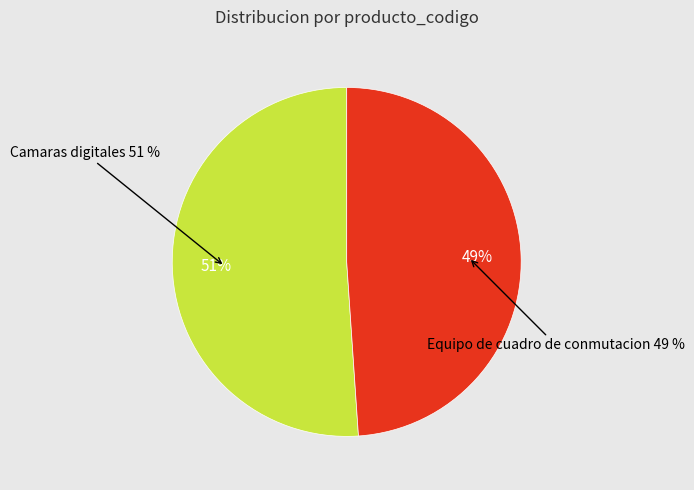

How many slices are in this pie chart?

2